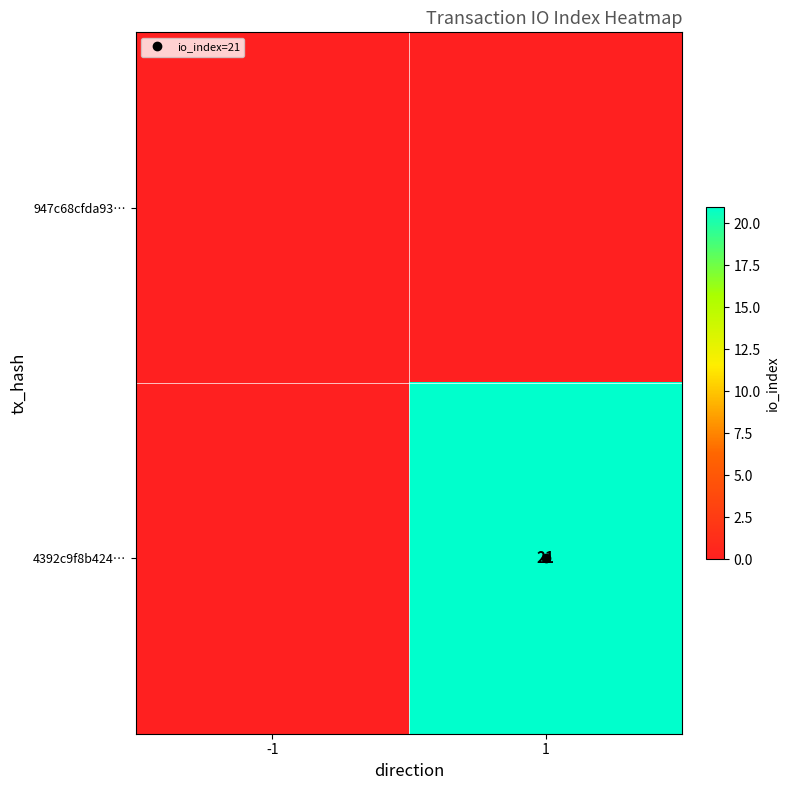

How many series are shown in this chart?

2